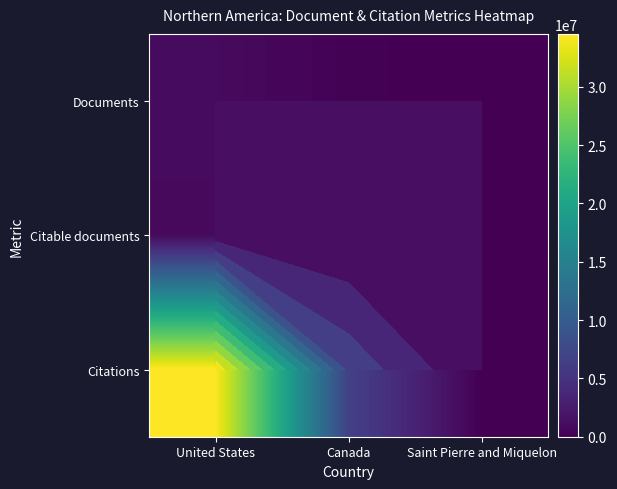

At how many categories does at least one series exceed 26270786?

1